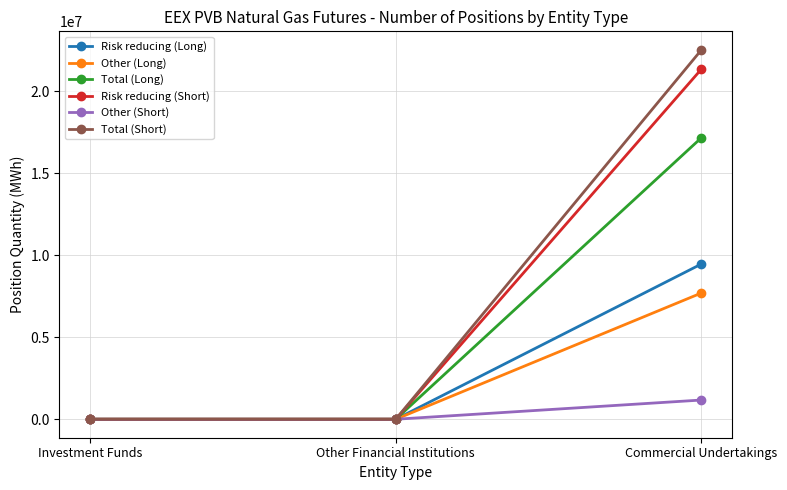

Reading left to right, what are all the values shown in this chart?

Risk reducing (Long): 0	0	9474860
Other (Long): 0	0	7704590
Total (Long): 0	0	17179450
Risk reducing (Short): 0	0	21367430
Other (Short): 0	0	1172900
Total (Short): 0	0	22540330